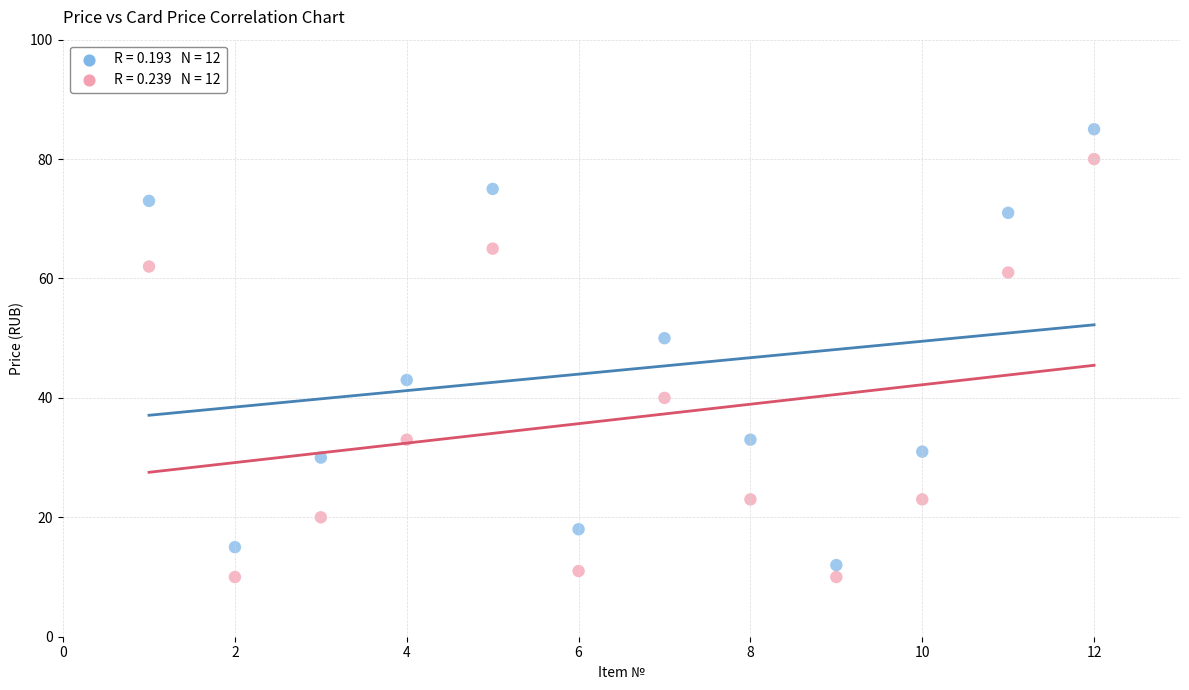

Across all series, what Y value is closest to 47?

50